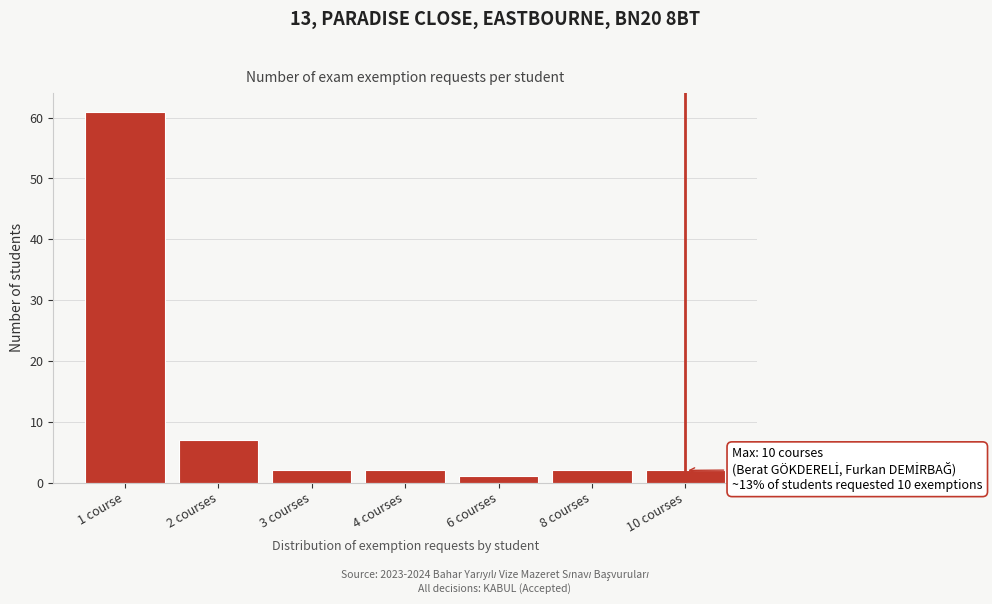

Reading left to right, extract all data points from this chart.

1 course=61	2 courses=7	3 courses=2	4 courses=2	6 courses=1	8 courses=2	10 courses=2